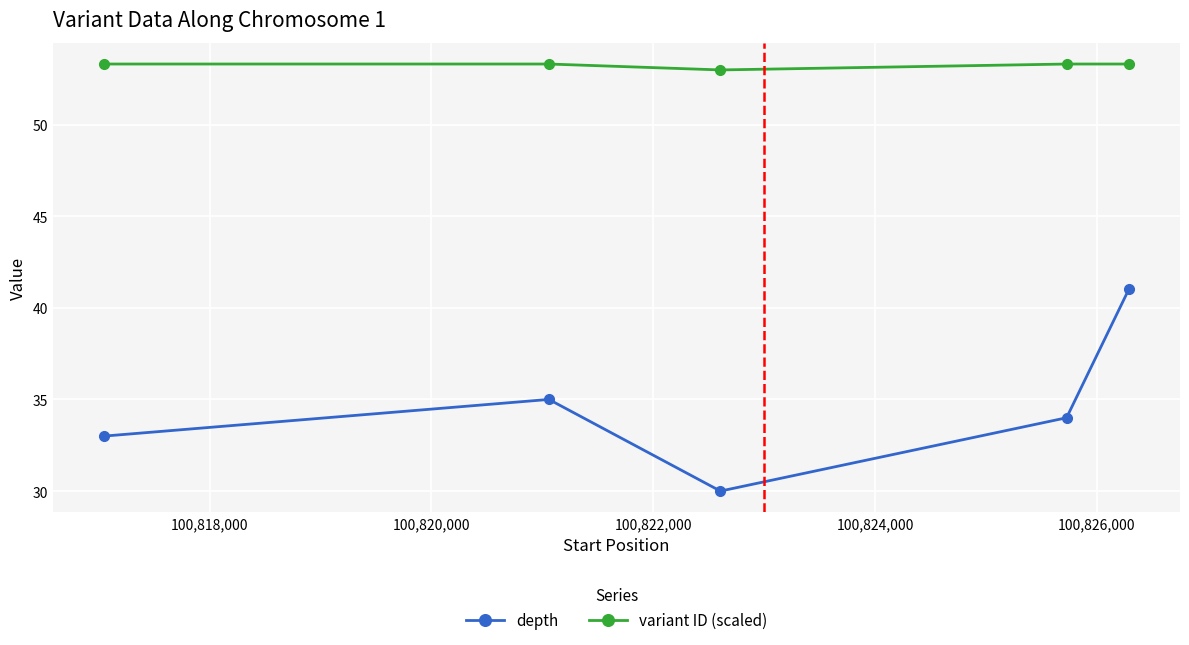

What is the value of the depth point at the 4th from the left?

34.0